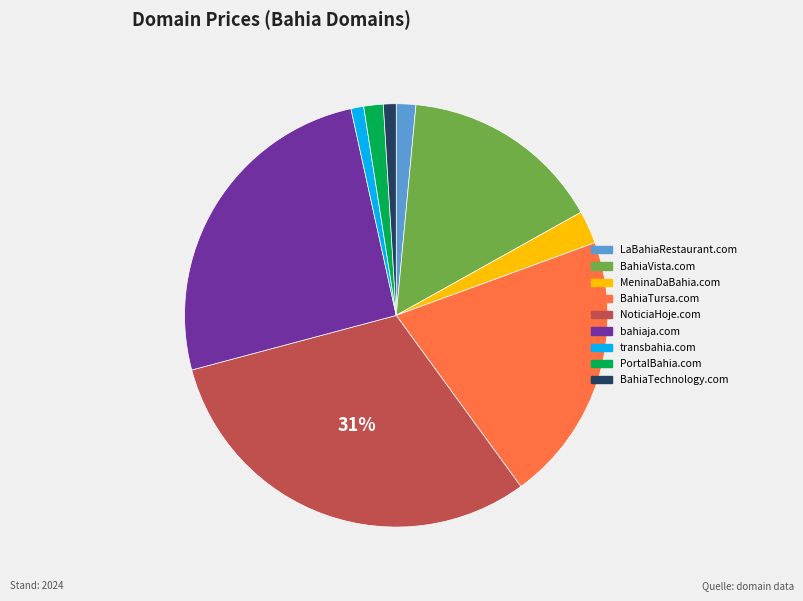

What percentage is the bahiaja.com slice, to the nearest percent?

26%